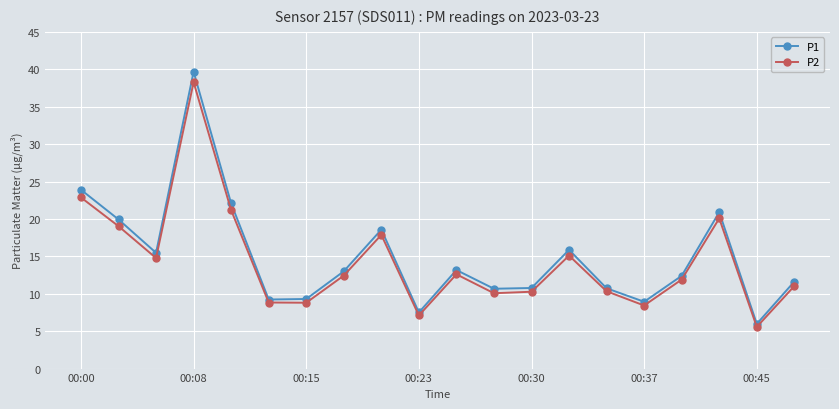

Does the chart have visible grid lines?

Yes